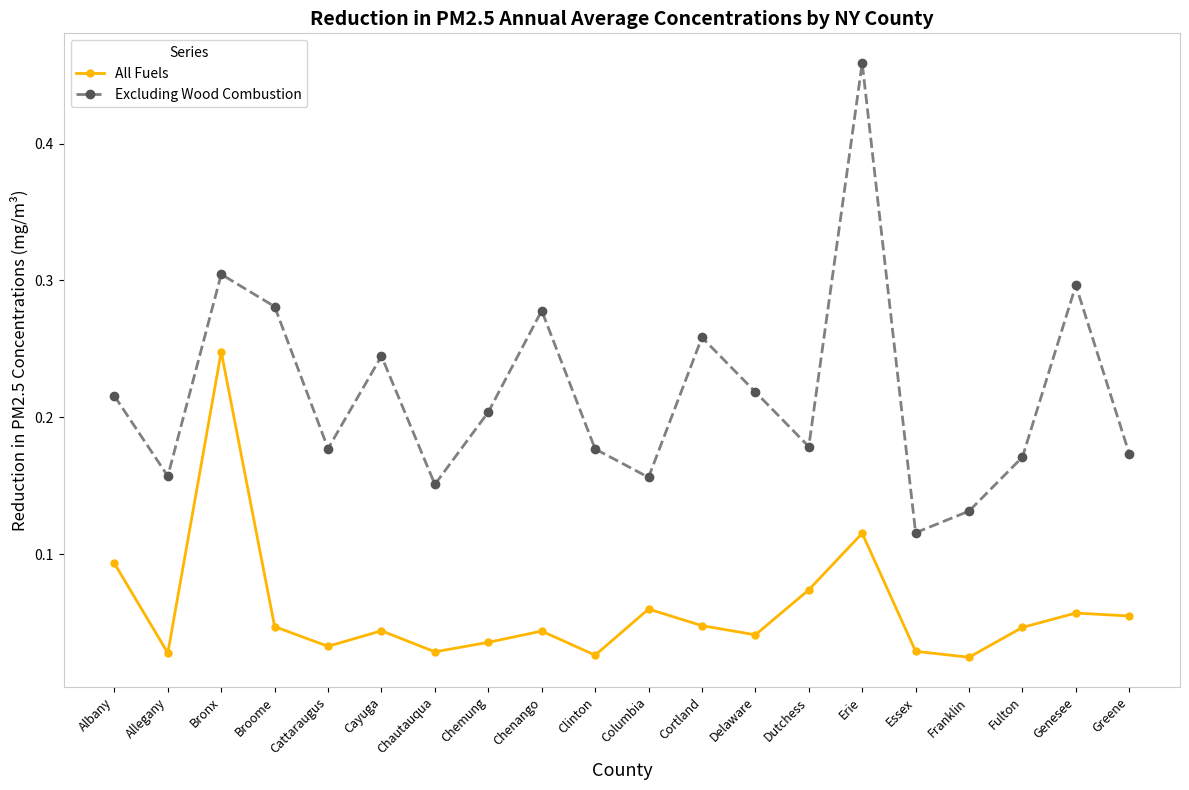

List the series in order of their peak value, highest first.

Excluding Wood Combustion, All Fuels